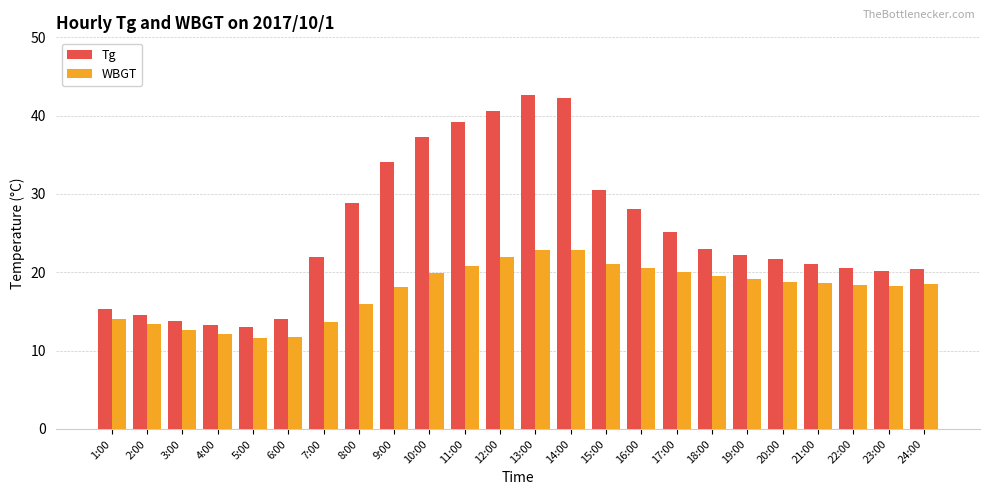

What is the label of the 9th bar from the right?

16:00